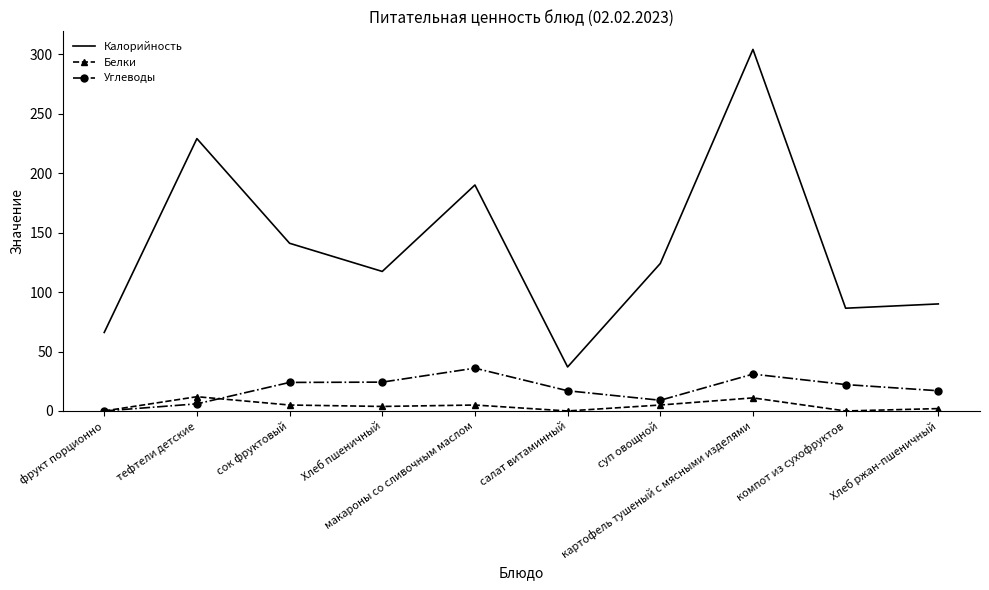

What is the maximum value for Калорийность?

304.0